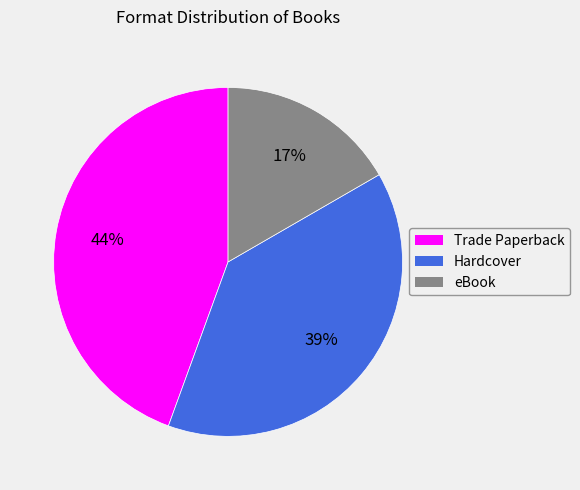

To the nearest percent, what is the combined percentage of eBook and Trade Paperback?

61%